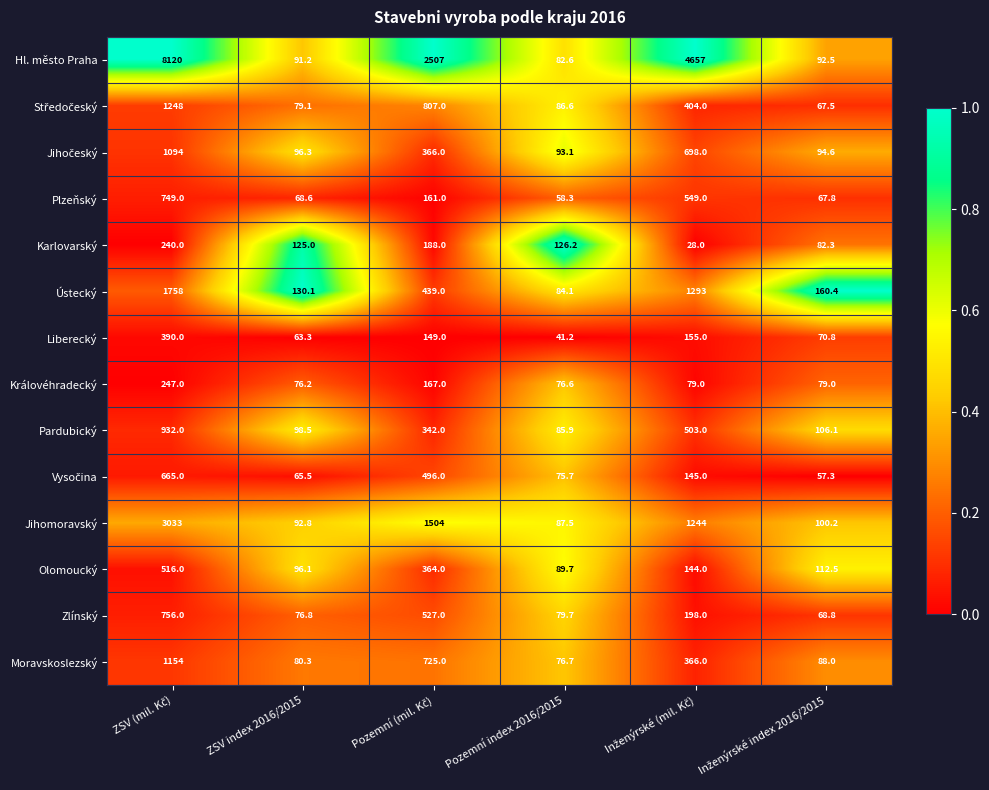

Which series has the largest total across all categories?

Hl. město Praha